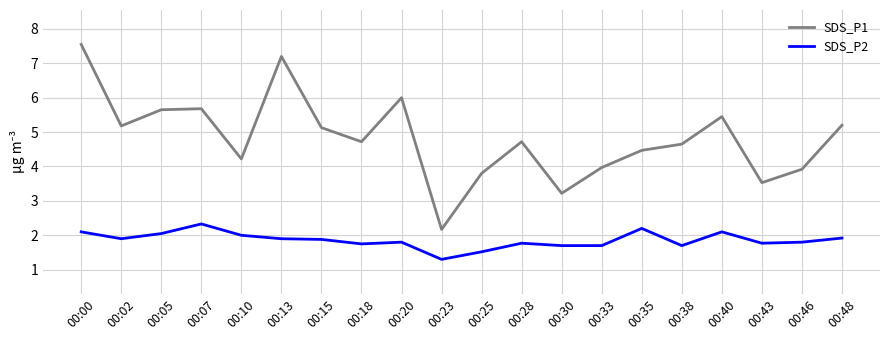

The SDS_P2 series shows 1.2 at 00:18. True or false?

False